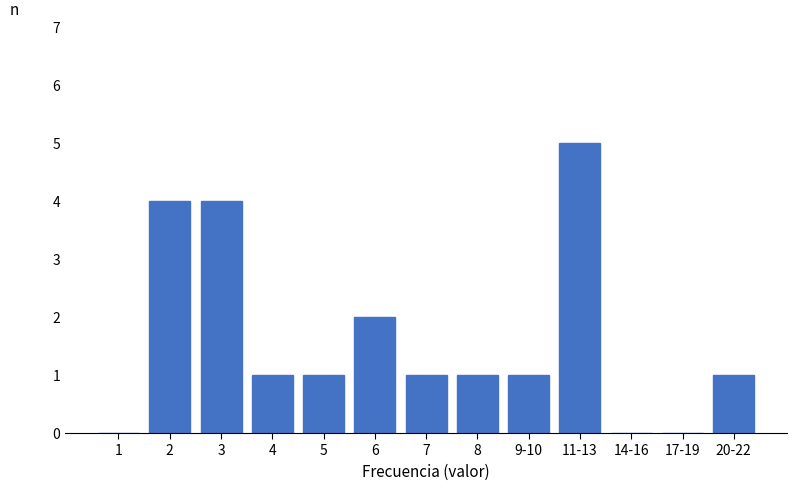

Reading left to right, transcribe all the data shown in this chart.

1=0	2=4	3=4	4=1	5=1	6=2	7=1	8=1	9-10=1	11-13=5	14-16=0	17-19=0	20-22=1